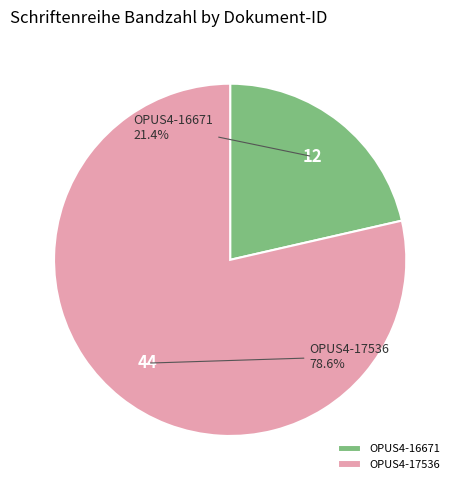

To the nearest percent, what portion does OPUS4-17536 represent?

79%